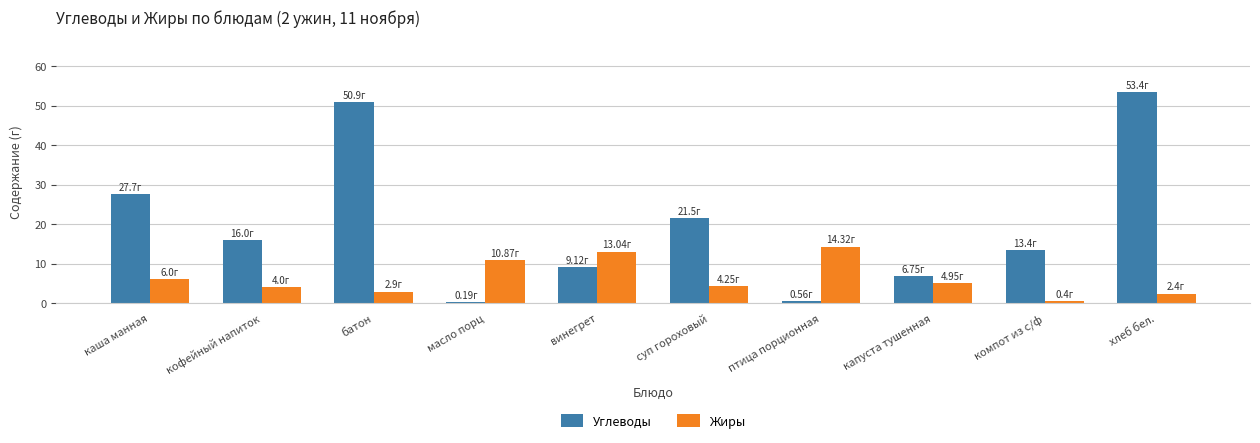

The value of Углеводы at капуста тушенная is 2.1. True or false?

False